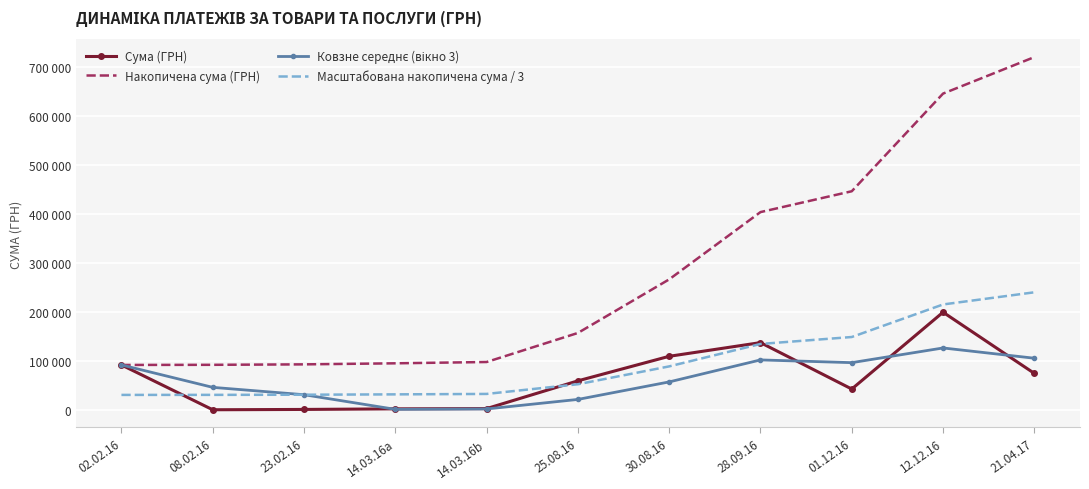

At which label does Ковзне середнє (вікно 3) first exceed 57162?

02.02.16